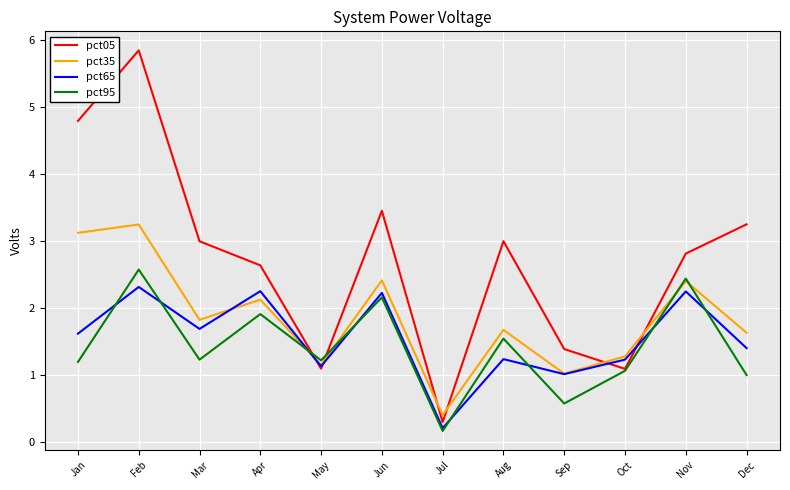

How many interior local valleys does the pct05 series have?

3